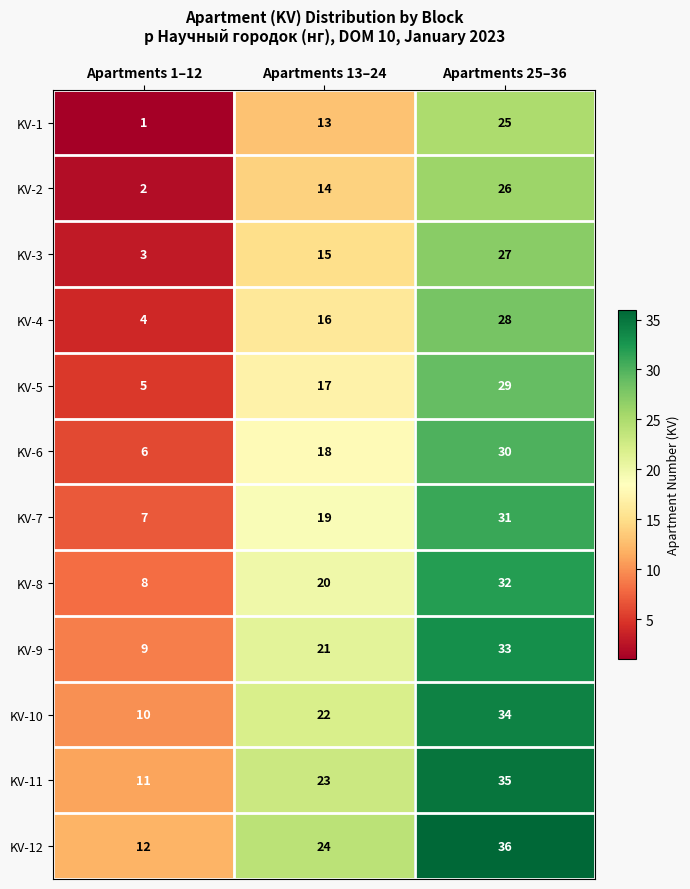

Read the KV-5 value at Apartments 25–36.

29